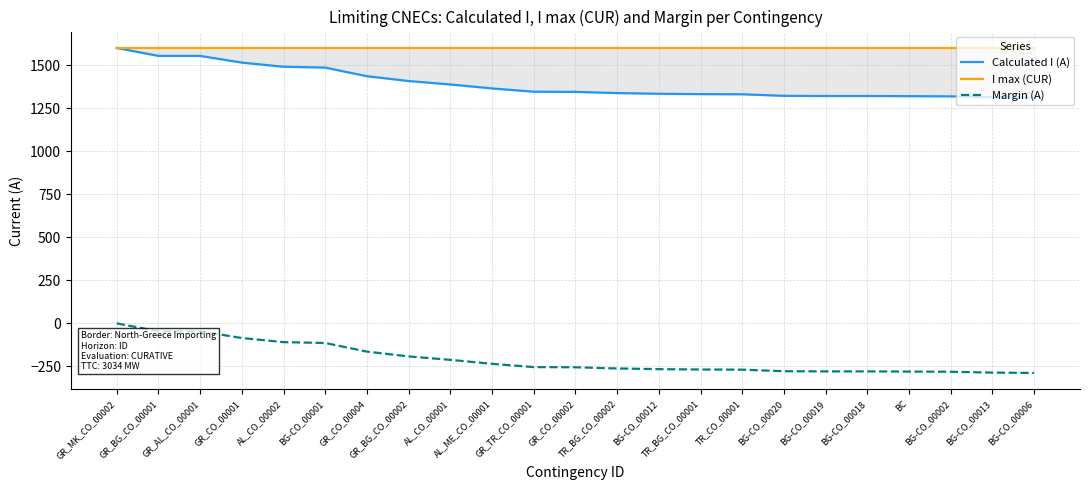

Which label corresponds to the smallest value in the chart?

BG-CO_00006